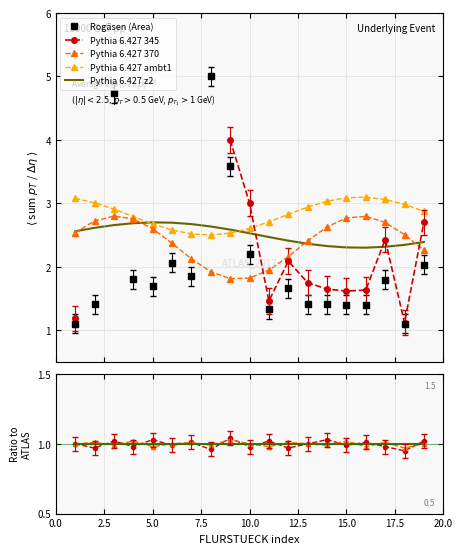

The Rogäsen series shows 4.7 at 8/3. True or false?

True